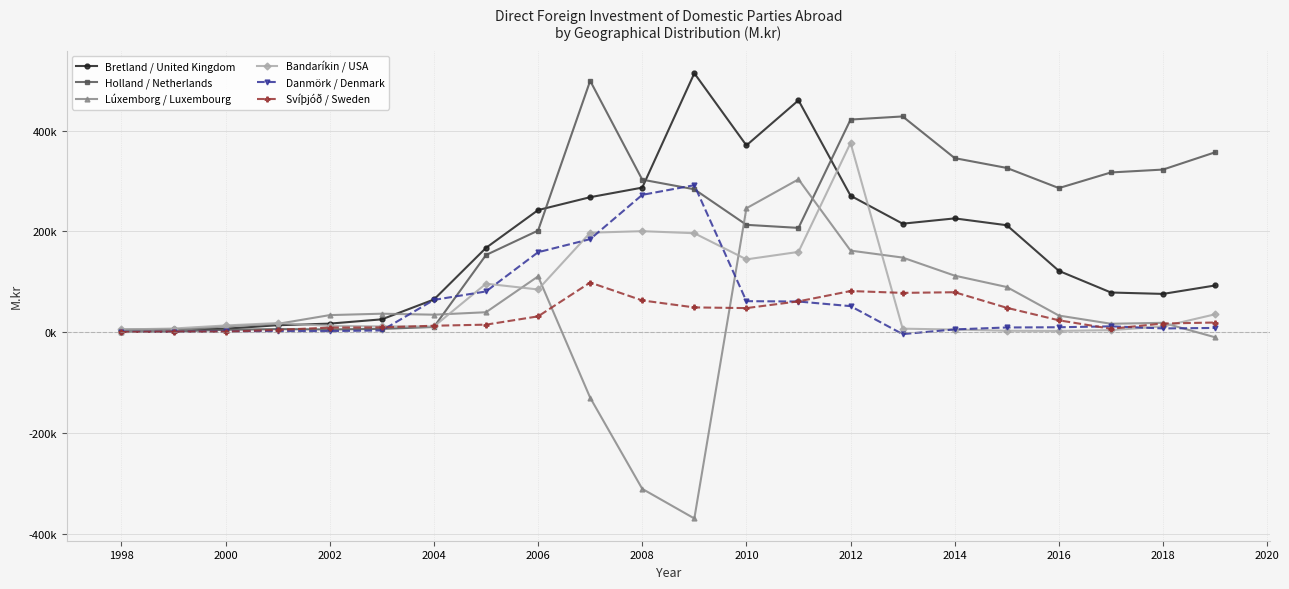

What are all the series names shown in the legend?

Bretland / United Kingdom, Holland / Netherlands, Lúxemborg / Luxembourg, Bandaríkin / USA, Danmörk / Denmark, Svíþjóð / Sweden